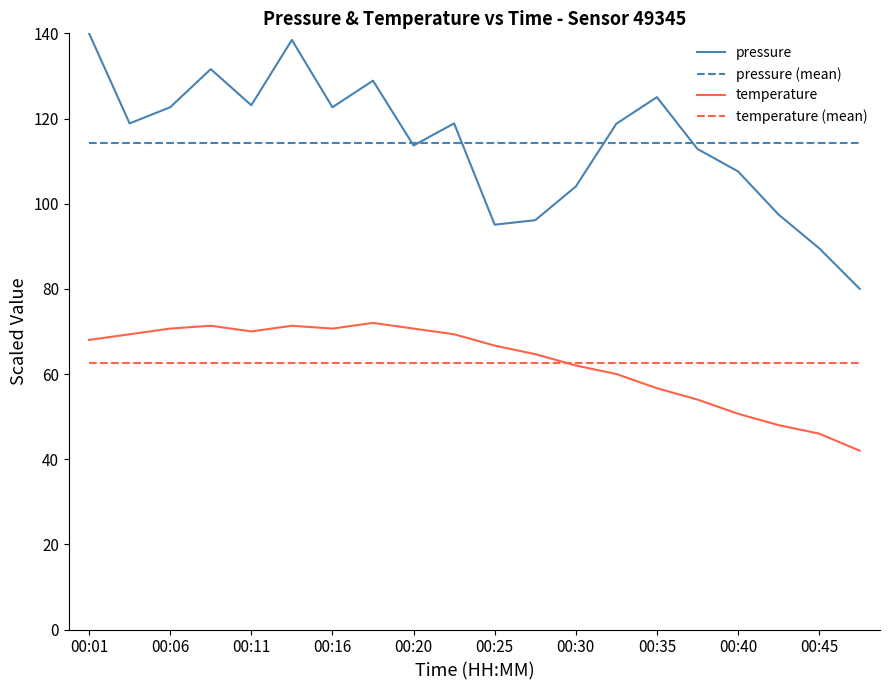

After their last crossing, which series has the higher values: temperature or temperature (mean)?

temperature (mean)